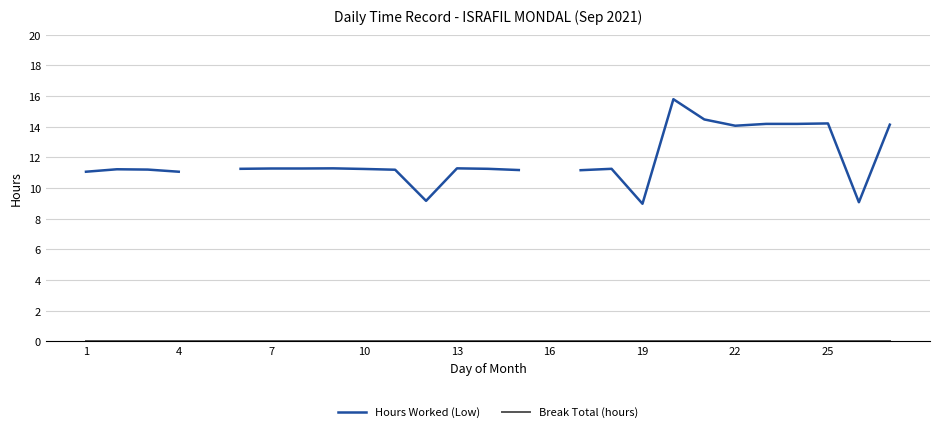

How many interior local peaks does the Hours Worked (Low) series have?

6